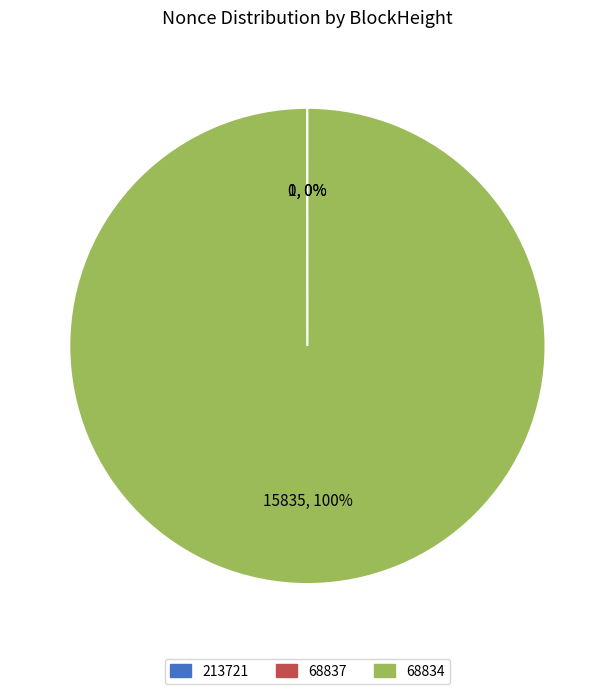

True or false: 68834 accounts for 100% of the total.

True